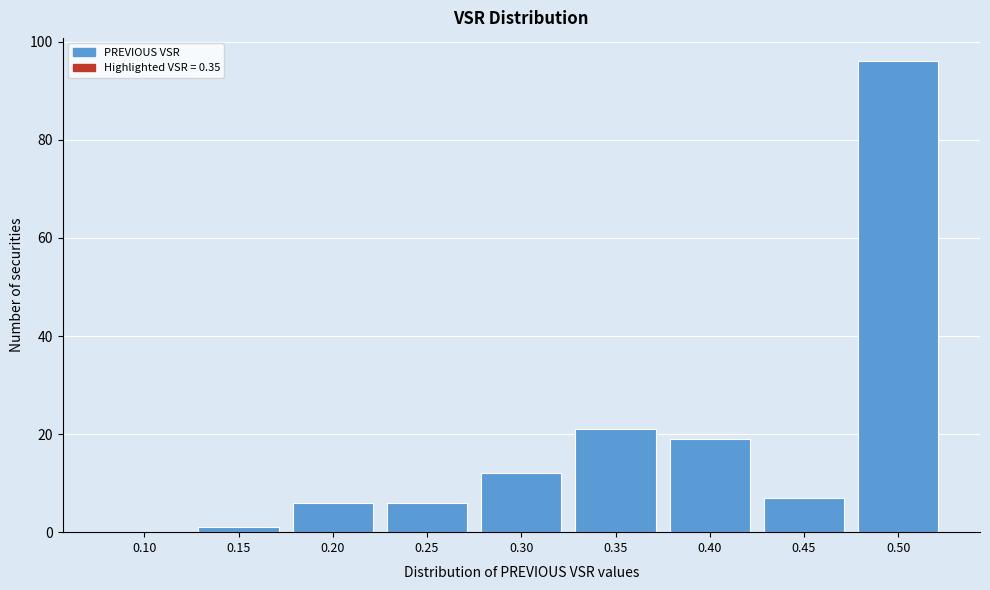

Reading right to left, extract all data points from this chart.

0.50=96	0.45=7	0.40=19	0.35=21	0.30=12	0.25=6	0.20=6	0.15=1	0.10=0